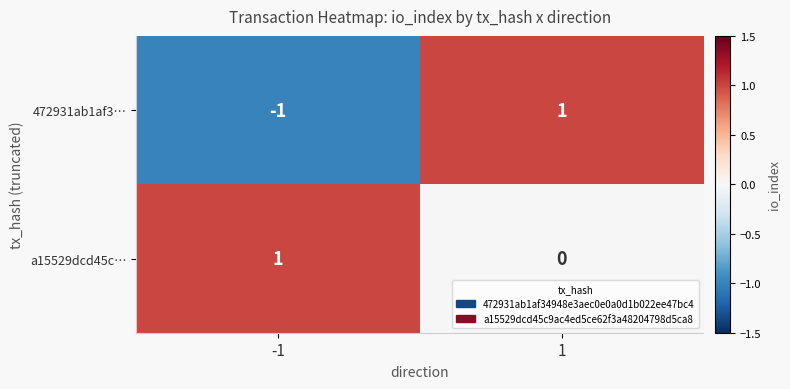

List the series in order of their overall mean, lowest first.

472931ab1af3…, a15529dcd45c…